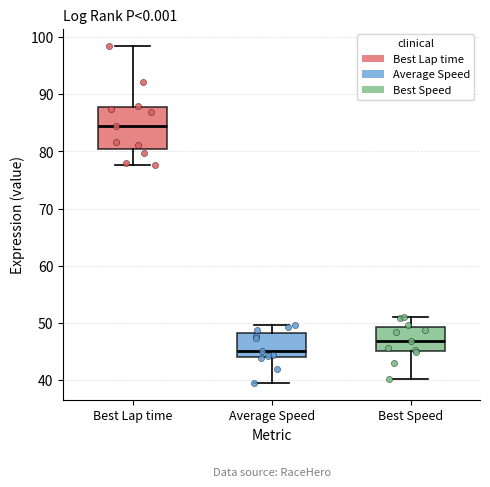

Which box's median line is the lowest?

Average Speed